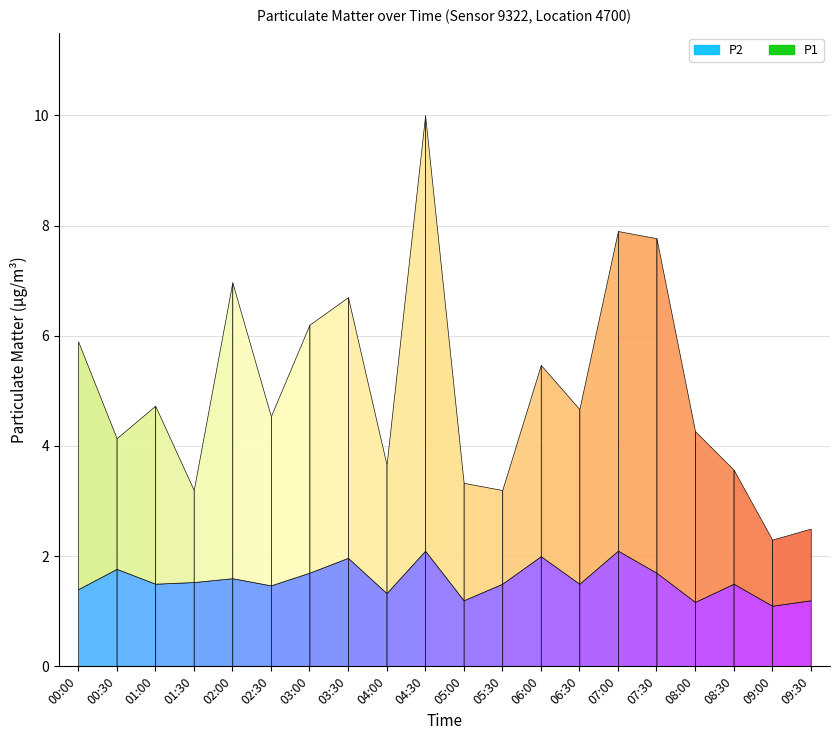

Reading left to right, extract all data points from this chart.

P1: 4.5	2.4	3.2	1.7	5.4	3.1	4.5	4.7	2.3	7.9	2.1	1.7	3.5	3.2	5.8	6.1	3.1	2.1	1.2	1.3
P2: 1.4	1.8	1.5	1.5	1.6	1.5	1.7	2.0	1.3	2.1	1.2	1.5	2.0	1.5	2.1	1.7	1.2	1.5	1.1	1.2